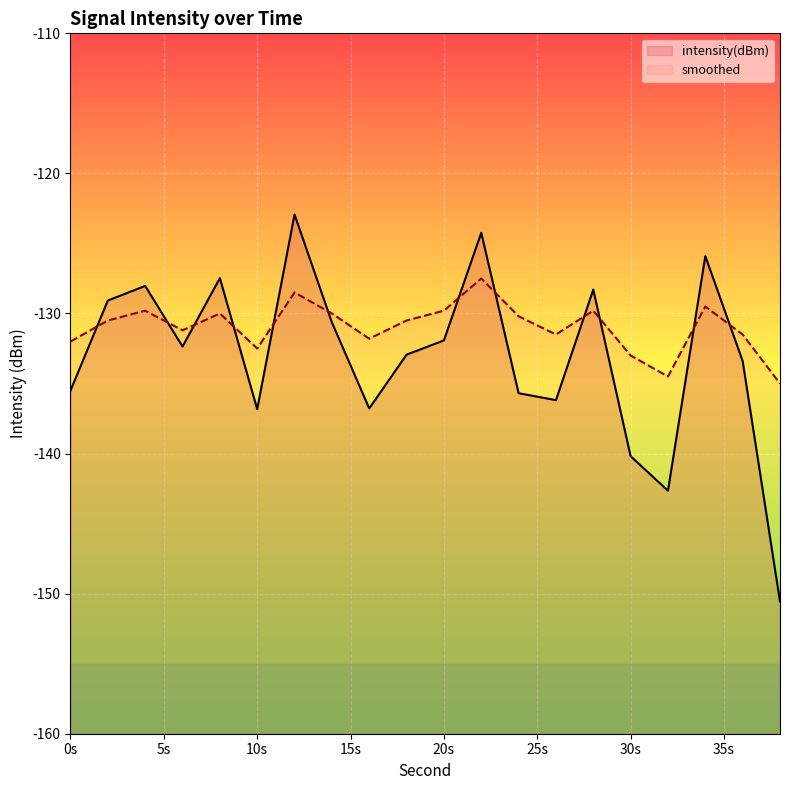

How many data points in intensity(dBm) are above -132?

9